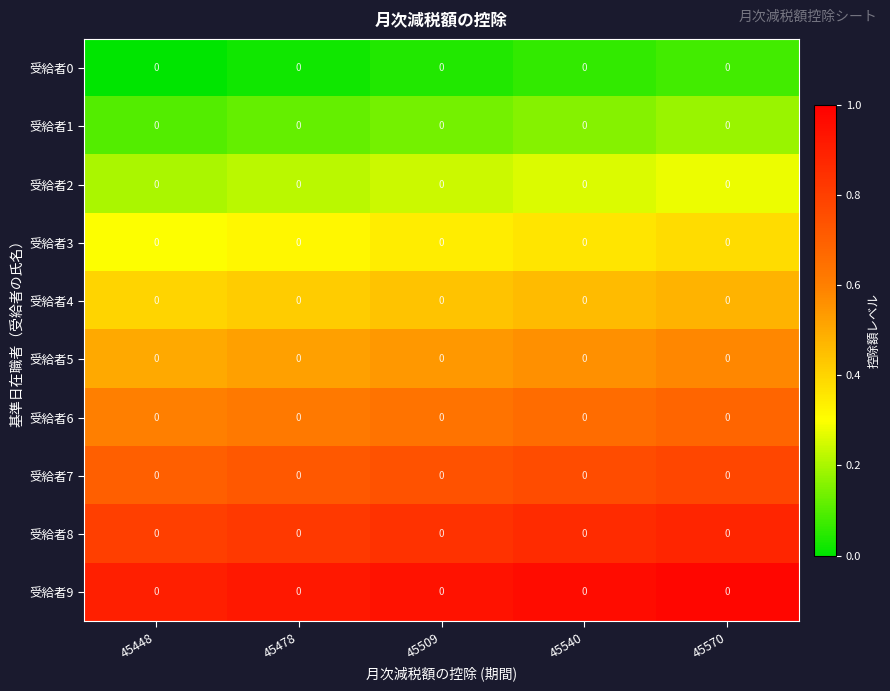

What is the maximum value for 受給者1?

0.2